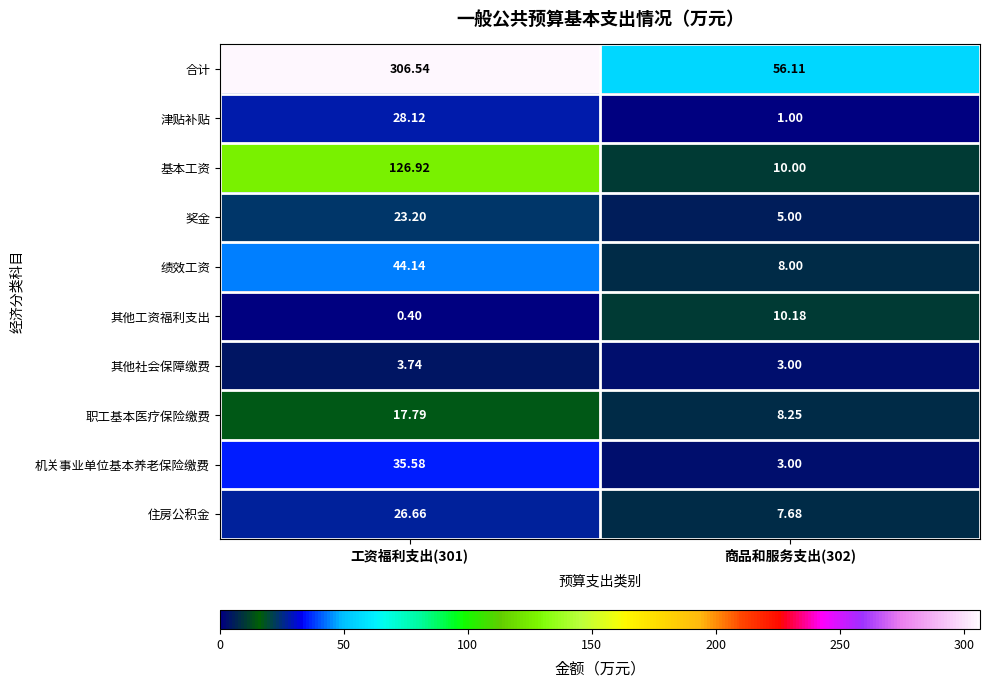

Is the value of 奖金 at 工资福利支出(301) greater than the value of 津贴补贴 at 商品和服务支出(302)?

Yes